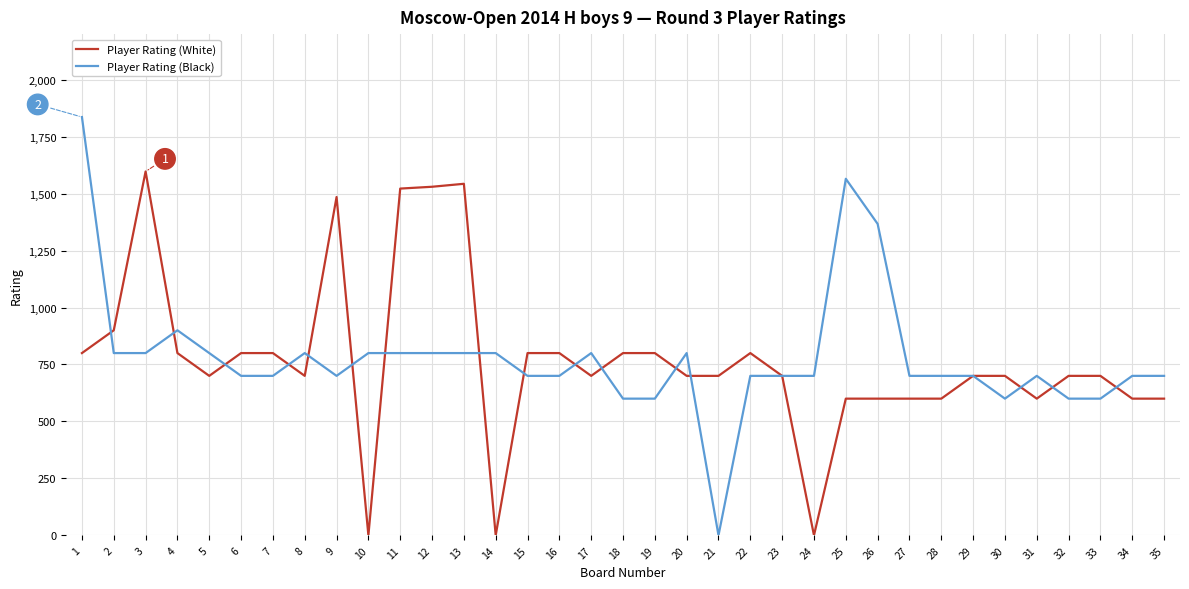

Is the value of Player Rating (Black) at 23 greater than the value of Player Rating (White) at 4?

No